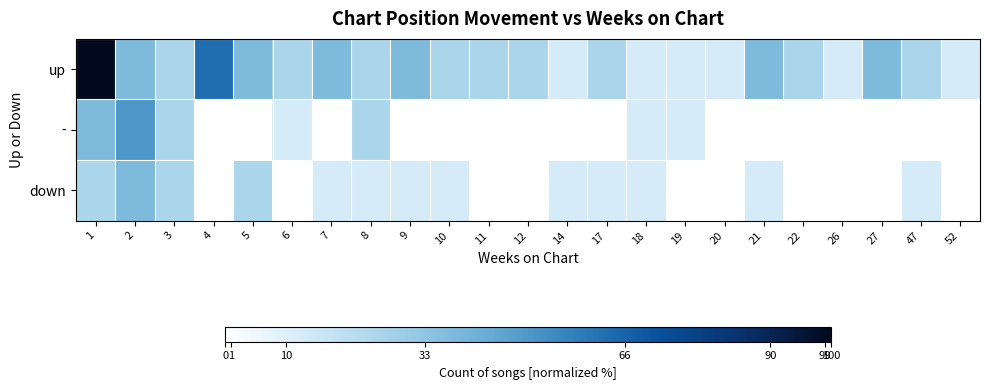

At how many categories does at least one series exceed 52?

2